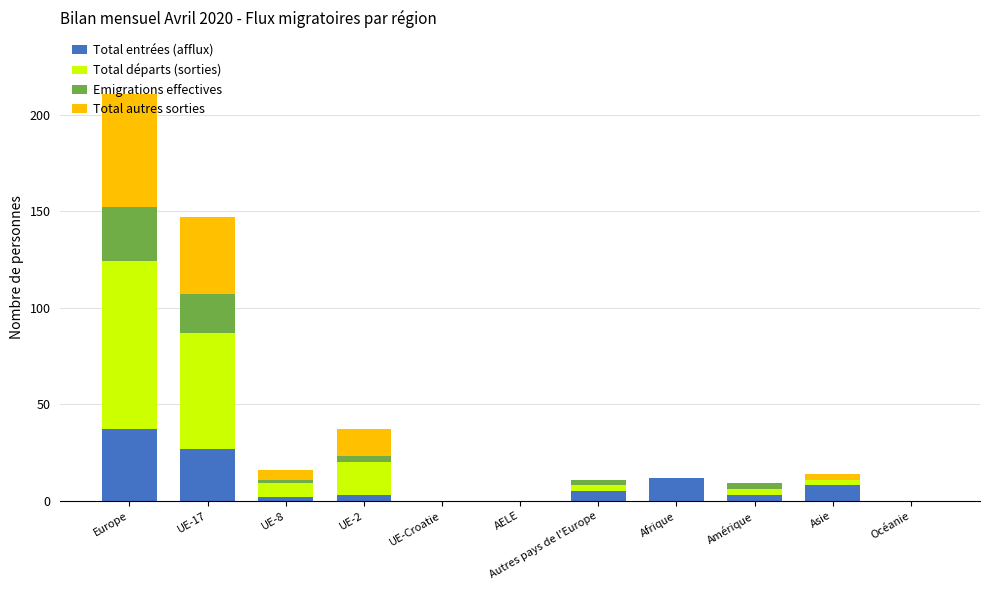

At which category is the sum across all series the highest?

Europe